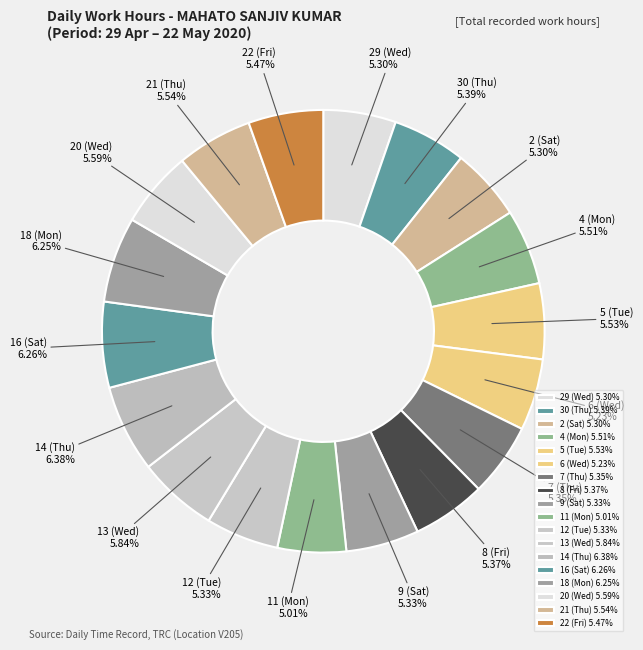

How many segments does this pie chart have?

18